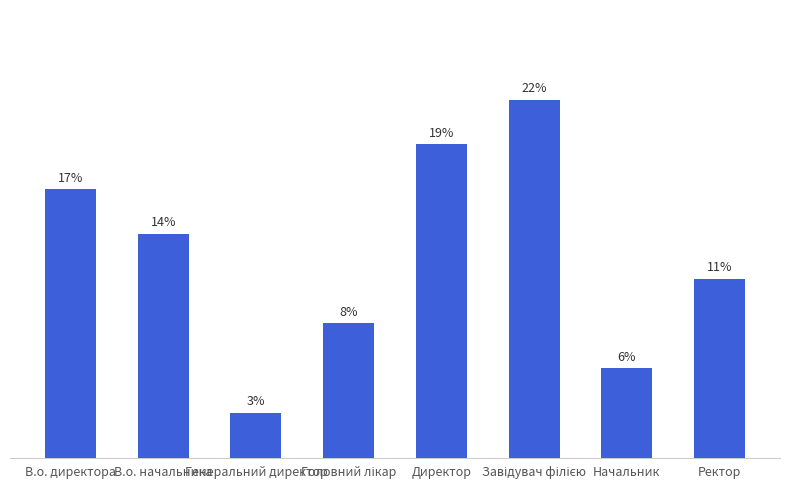

Does the chart contain any negative values?

No